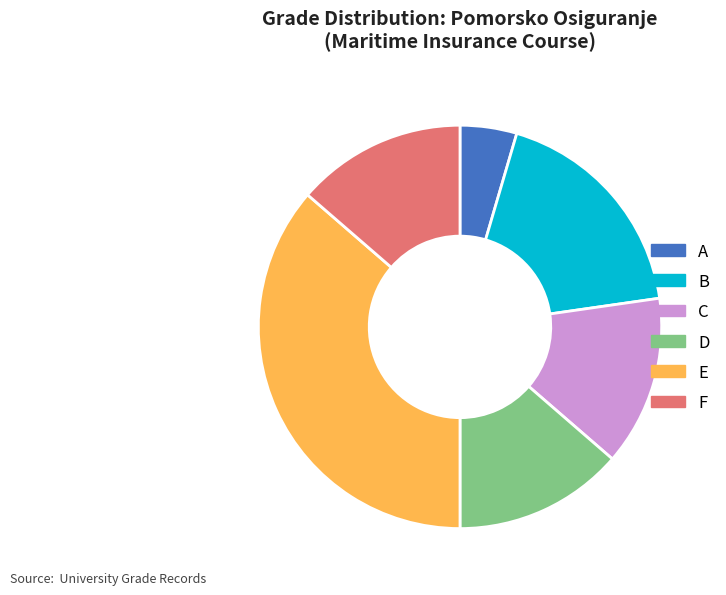

Do B and C together represent more than half of the pie?

No